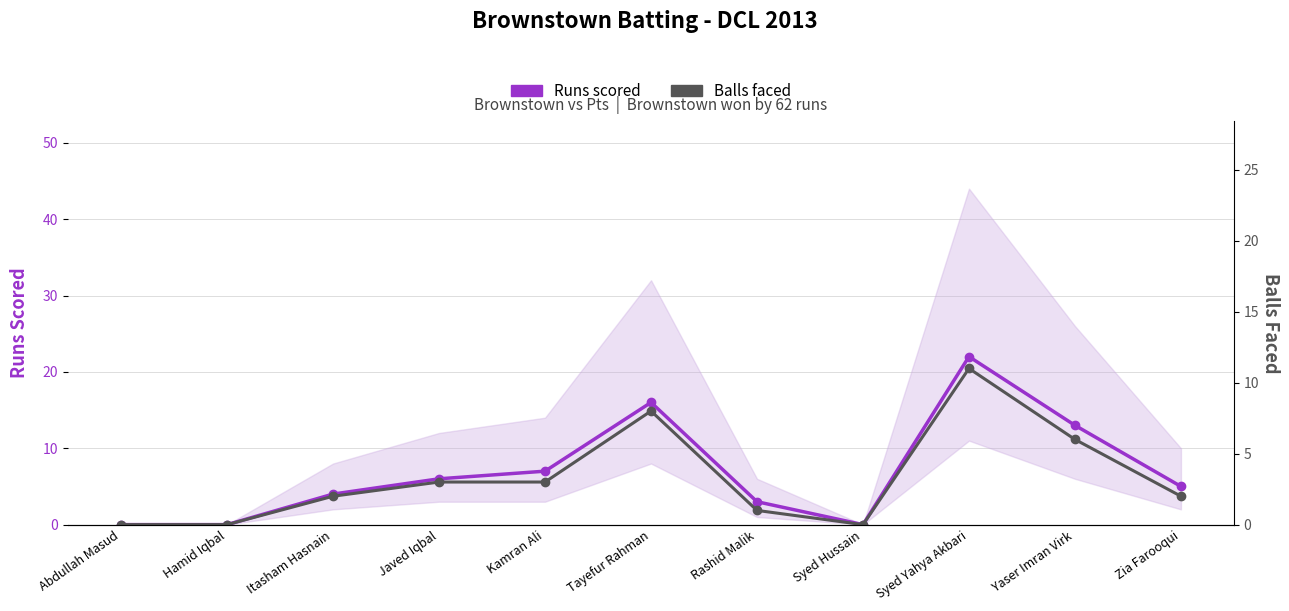

True or false: Runs scored has more than 2 points higher than both neighbors.

False